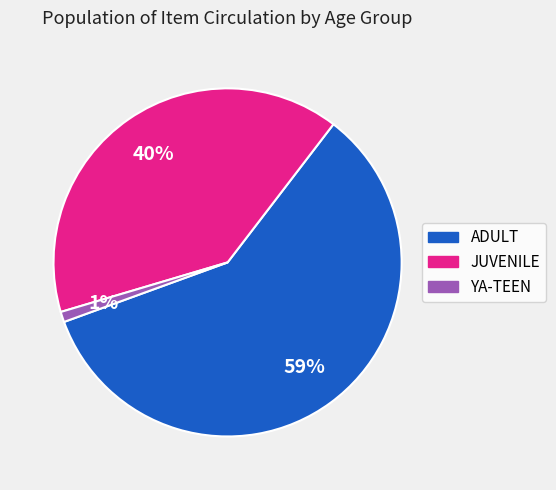

To the nearest percent, what portion does JUVENILE represent?

40%